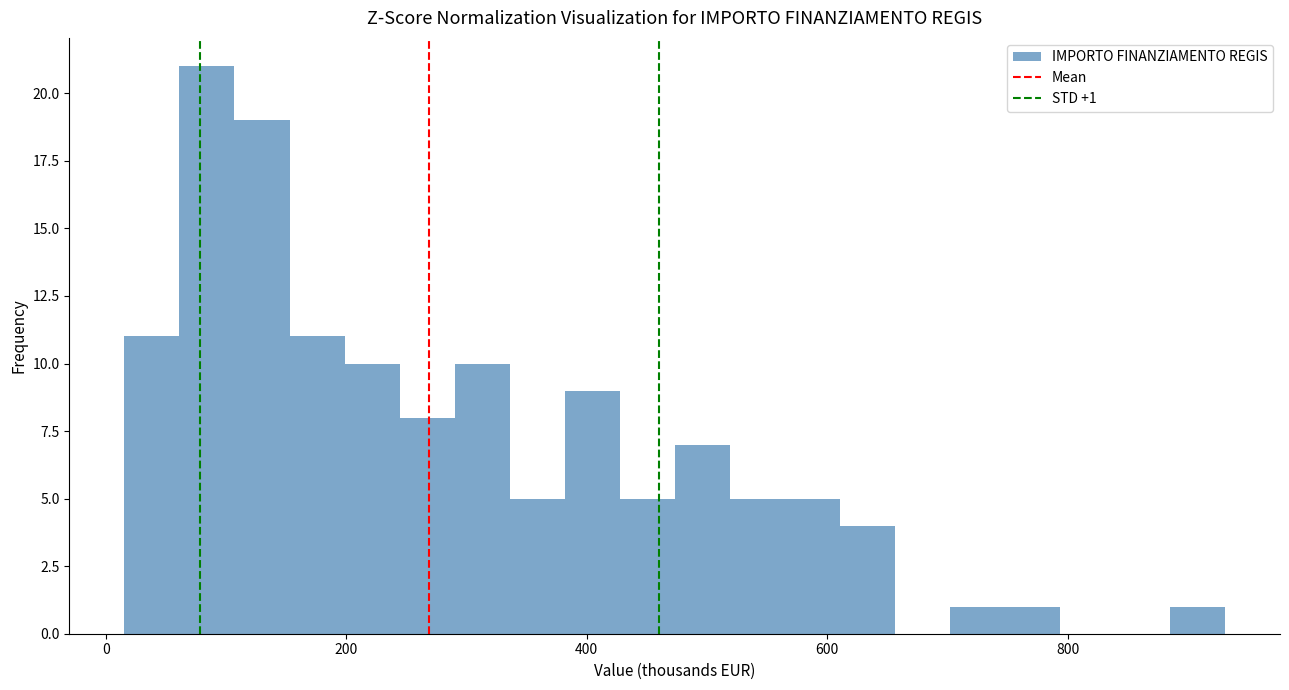

Around what value on the x-axis is the tallest bar? Give the approximate position of its centre, as read against the axis.

80